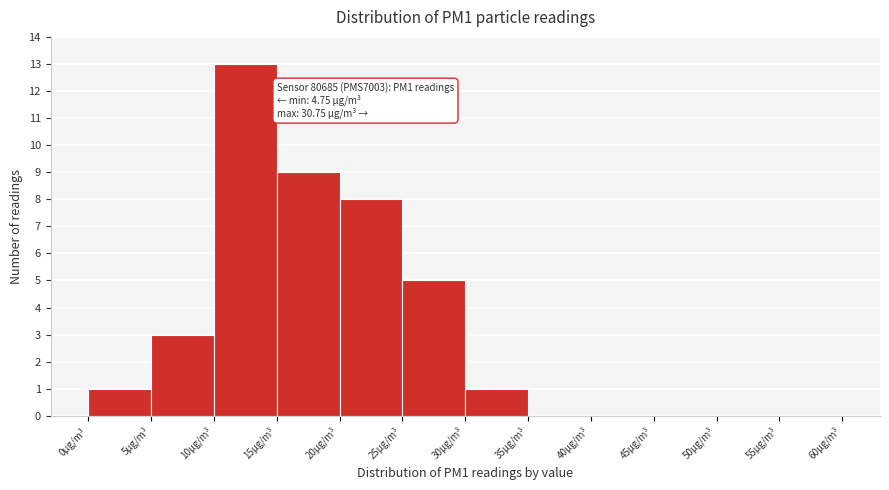

Which range on the x-axis has the tallest bar?

10 to 15